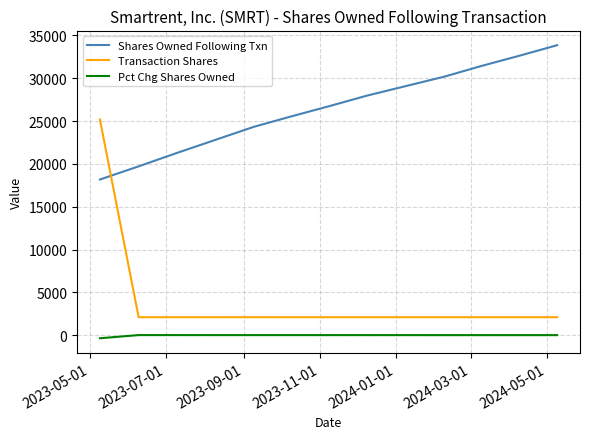

What is the label of the 10th point from the right?

2024-01-01